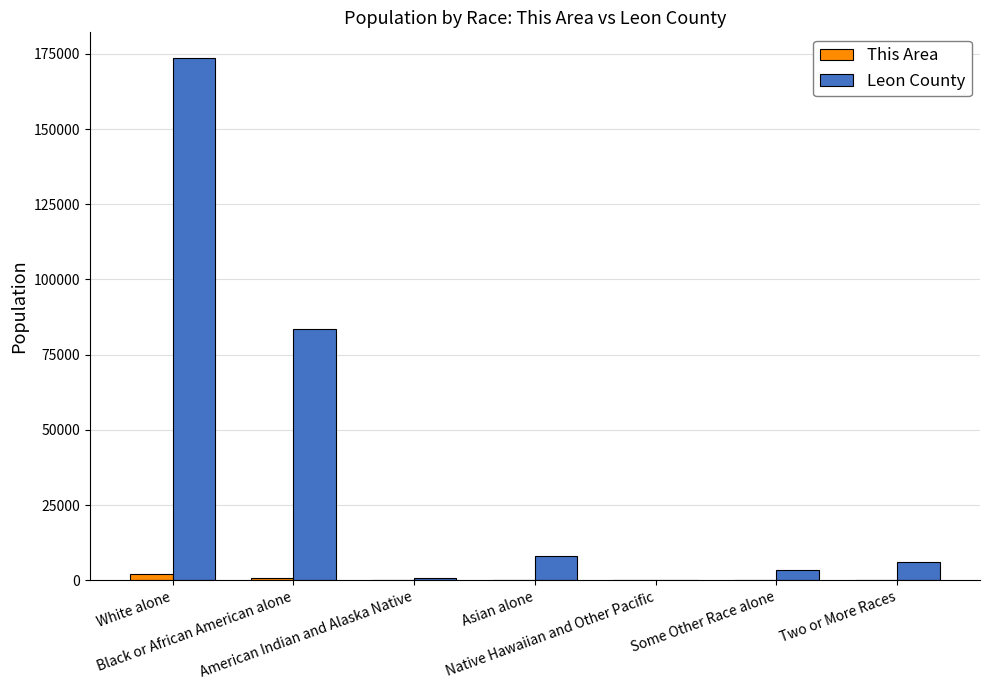

At which label does This Area first exceed 84?

White alone